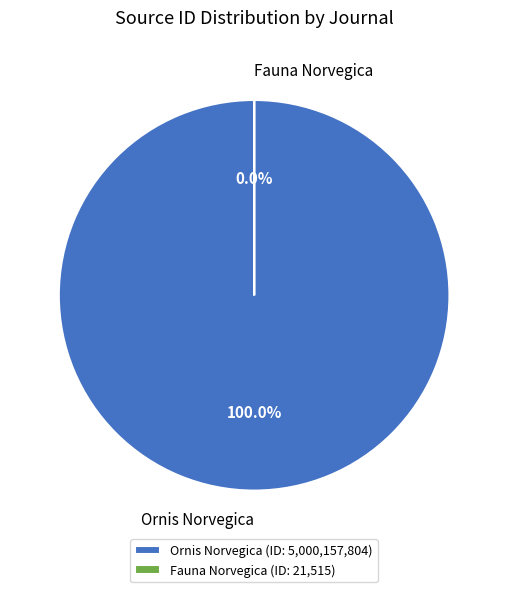

True or false: Ornis Norvegica accounts for 99% of the total.

False